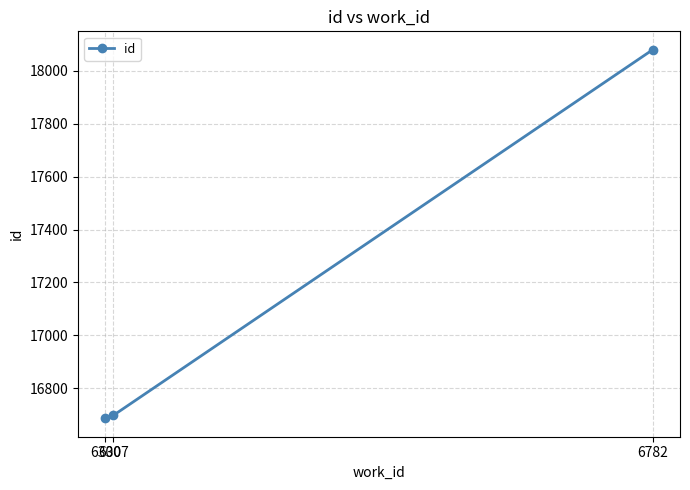

How many lines are shown in the chart?

1